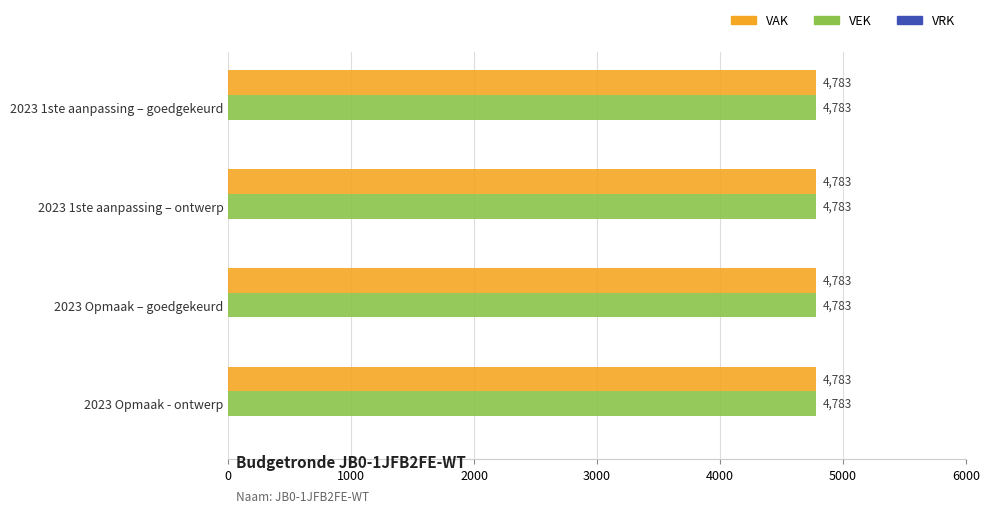

What are all the series names shown in the legend?

VAK, VEK, VRK